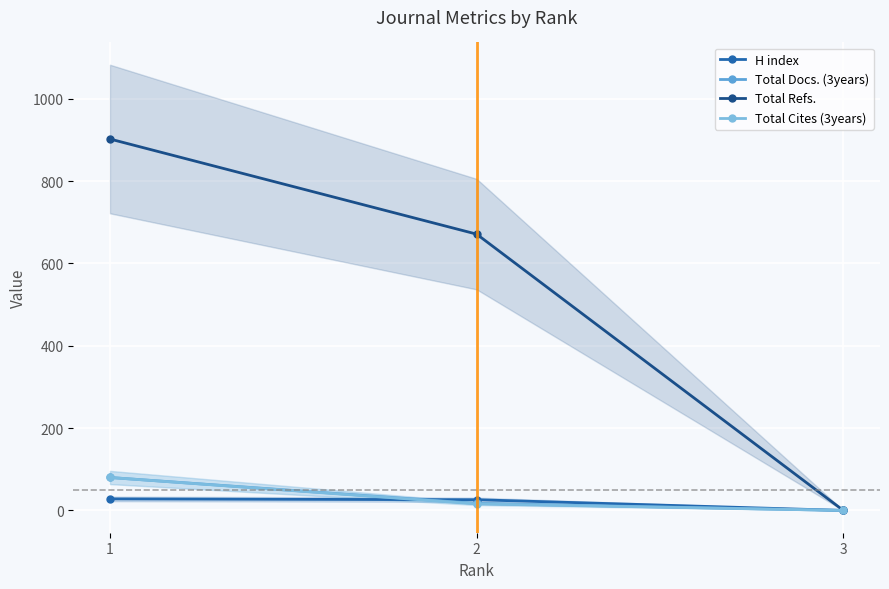

The Total Cites (3years) series shows 80 at 1. True or false?

True